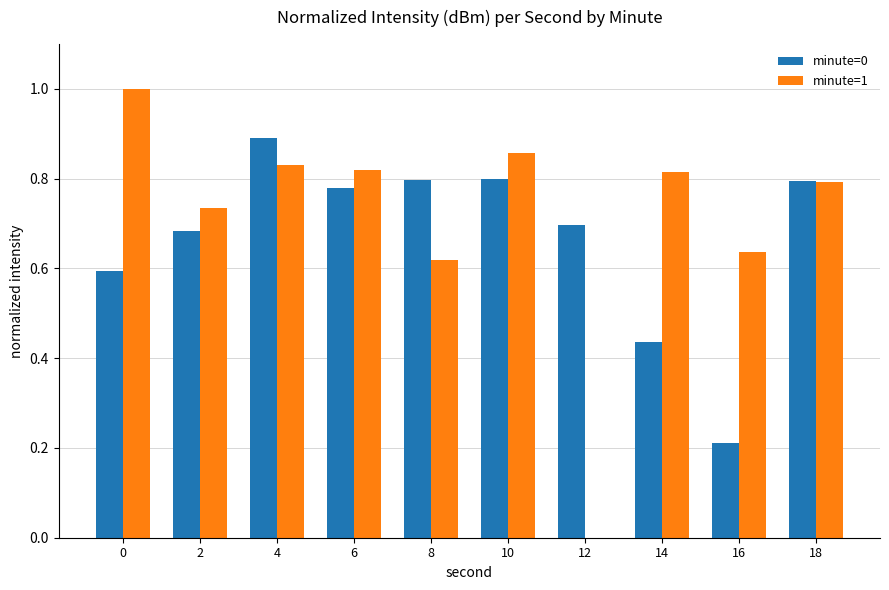

At which category is the sum across all series the highest?

4